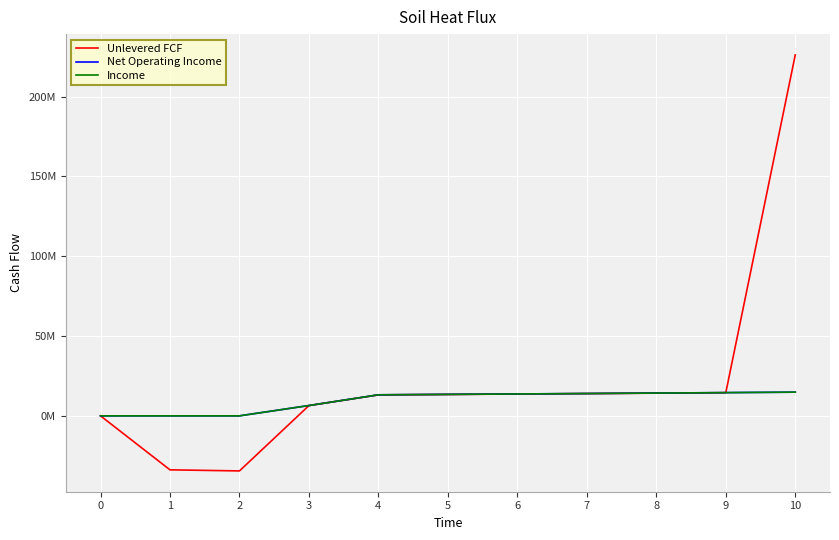

Reading right to left, what are all the values shown in this chart?

Unlevered FCF: 226162878.5	14509568.2	14224247.3	13944520.9	13670279.3	13401415.0	13137822.6	6428981.6	-34512293.8	-33835582.2	0.0
Net Operating Income: 14842394.5	14551367.2	14266046.3	13986319.9	13712078.3	13443214.0	13179621.6	6460598.8	0.0	0.0	0.0
Income: 14842394.5	14551367.2	14266046.3	13986319.9	13712078.3	13443214.0	13179621.6	6460598.8	0.0	0.0	0.0